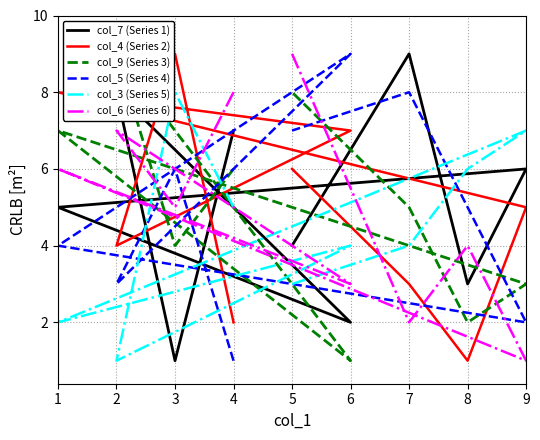

What are all the series names shown in the legend?

col_7 (Series 1), col_4 (Series 2), col_9 (Series 3), col_5 (Series 4), col_3 (Series 5), col_6 (Series 6)